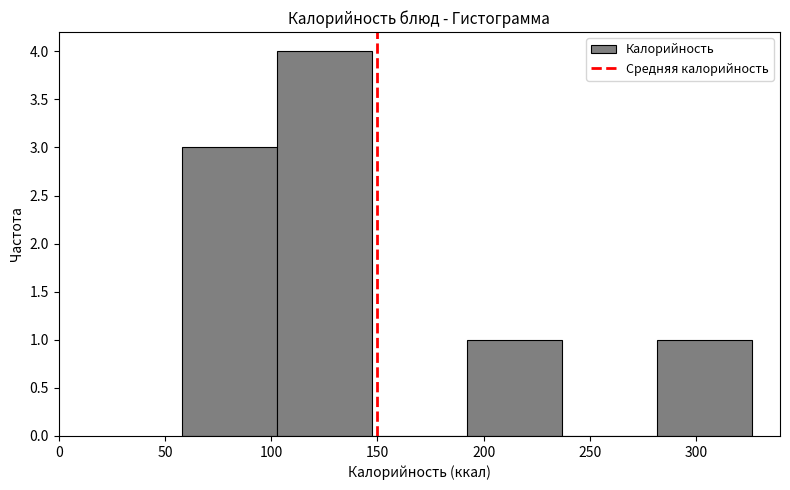

How tall is the bar that spans 105 to 145 on the x-axis? Neither the bar edges nor the heights are printed on the chart, so give them approximately, as read against the axes.

4